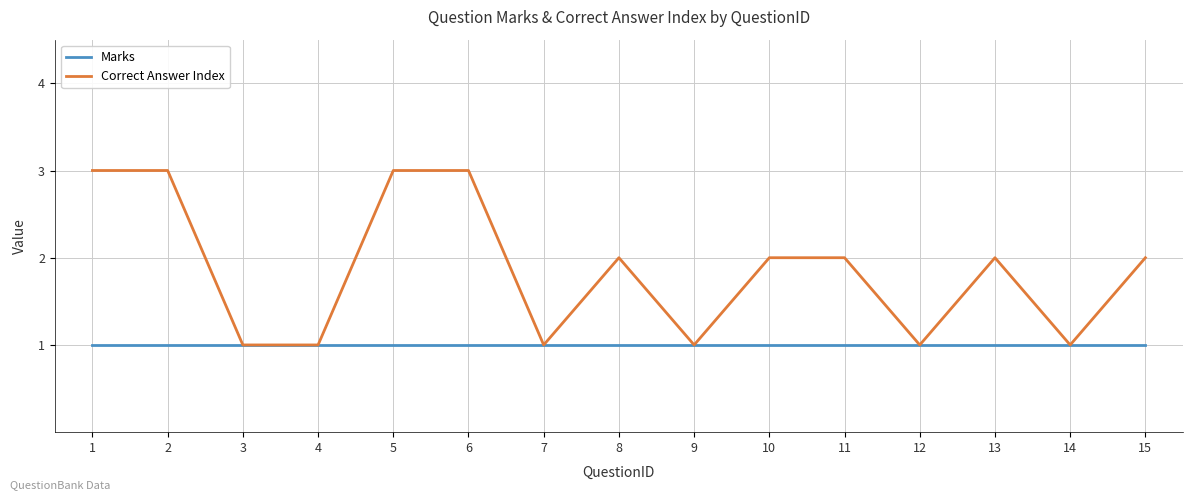

The Correct Answer Index series shows 3 at 15. True or false?

False